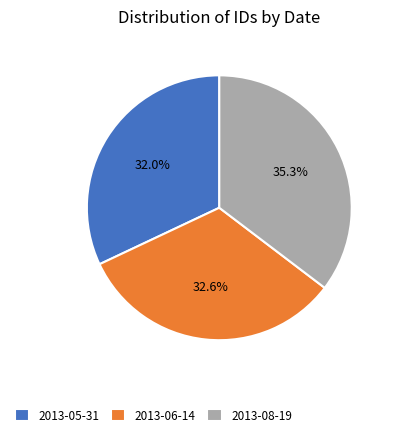

Count the number of slices in the pie.

3